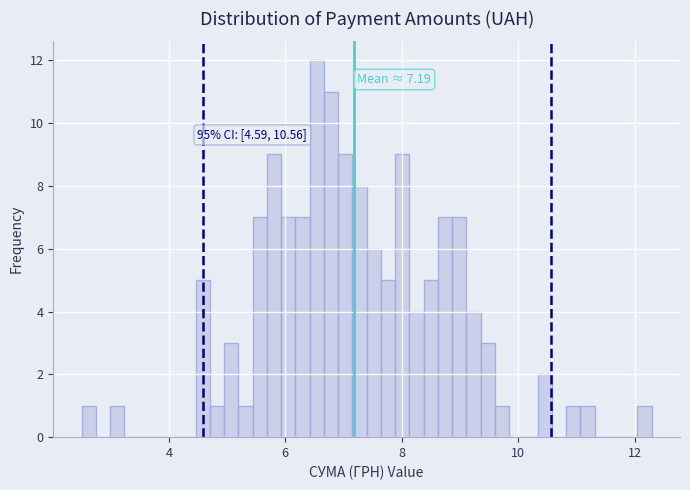

Read against the x-axis, roughly where is the centre of the tallest bar?

6.6